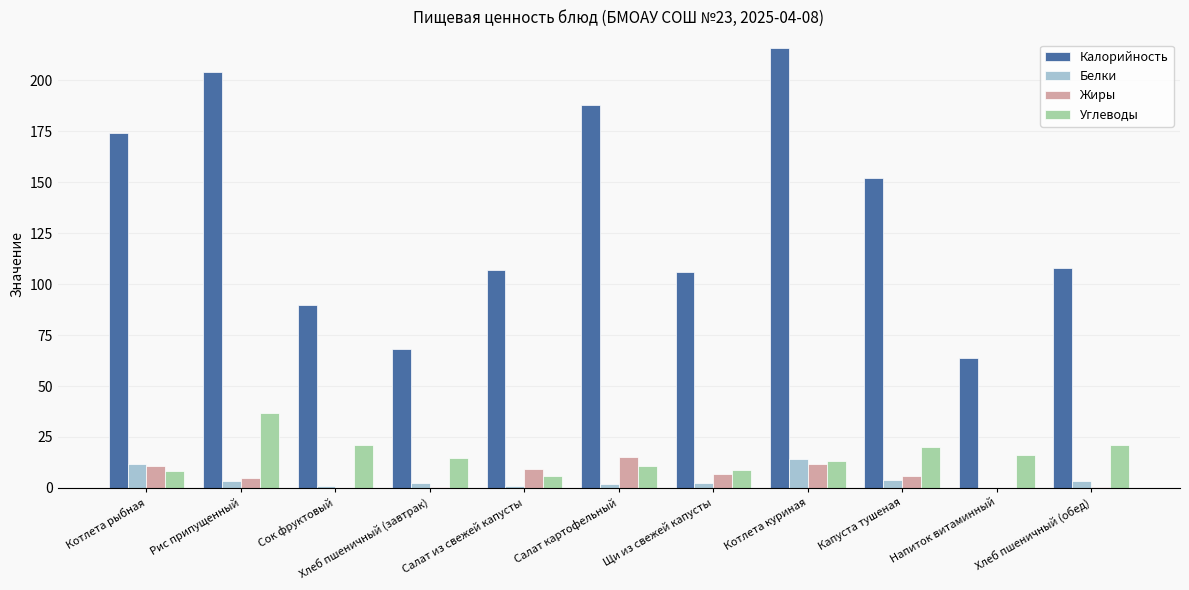

What is the average value of the Калорийность series?

134.3